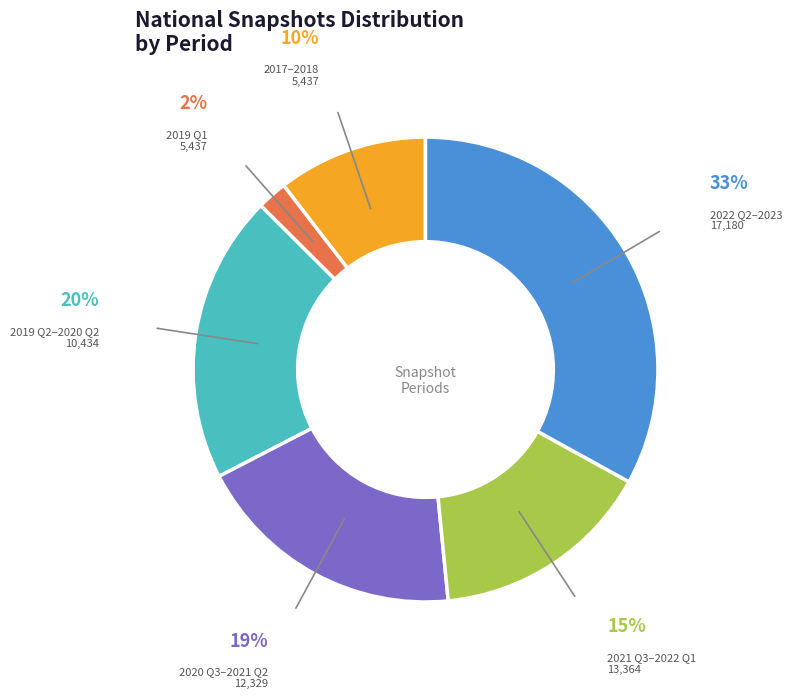

True or false: 2020 Q3–2021 Q2 12,329 accounts for 19% of the total.

True